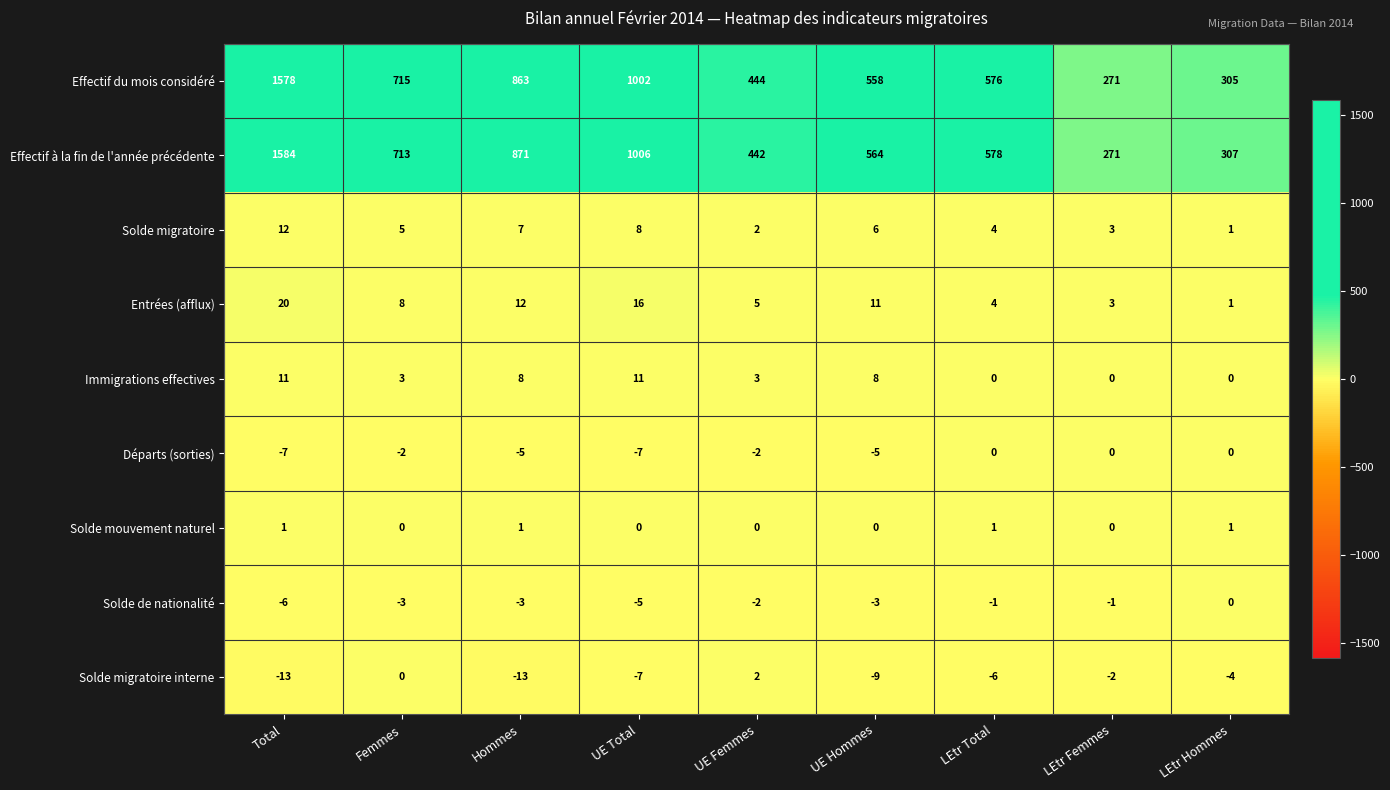

At Total, list the series in order from largest to smallest.

Effectif à la fin de l'année précédente, Effectif du mois considéré, Entrées (afflux), Solde migratoire, Immigrations effectives, Solde mouvement naturel, Solde de nationalité, Départs (sorties), Solde migratoire interne